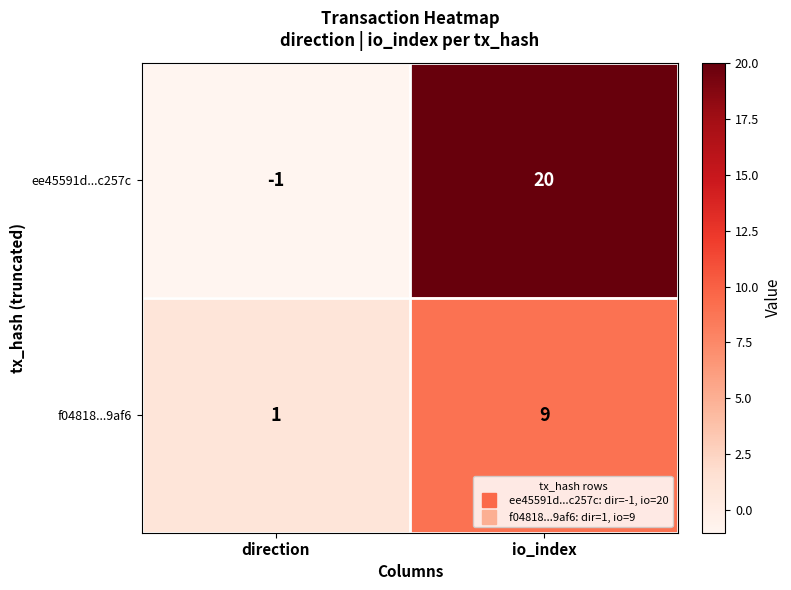

At which category does the chart reach its minimum across all series?

direction